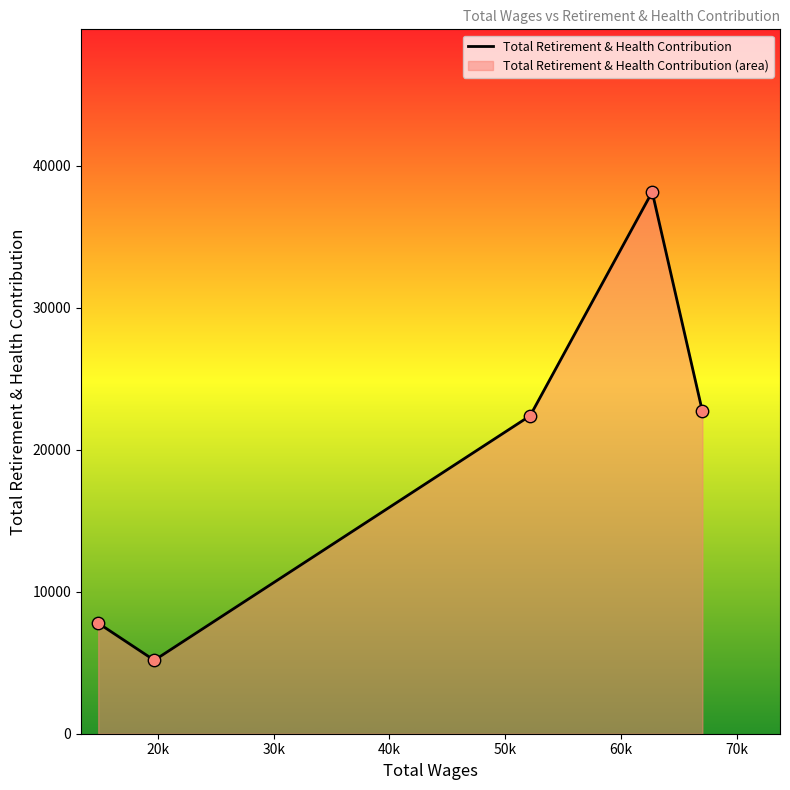

How many interior local valleys (lower than both neighbors) does the data have?

1